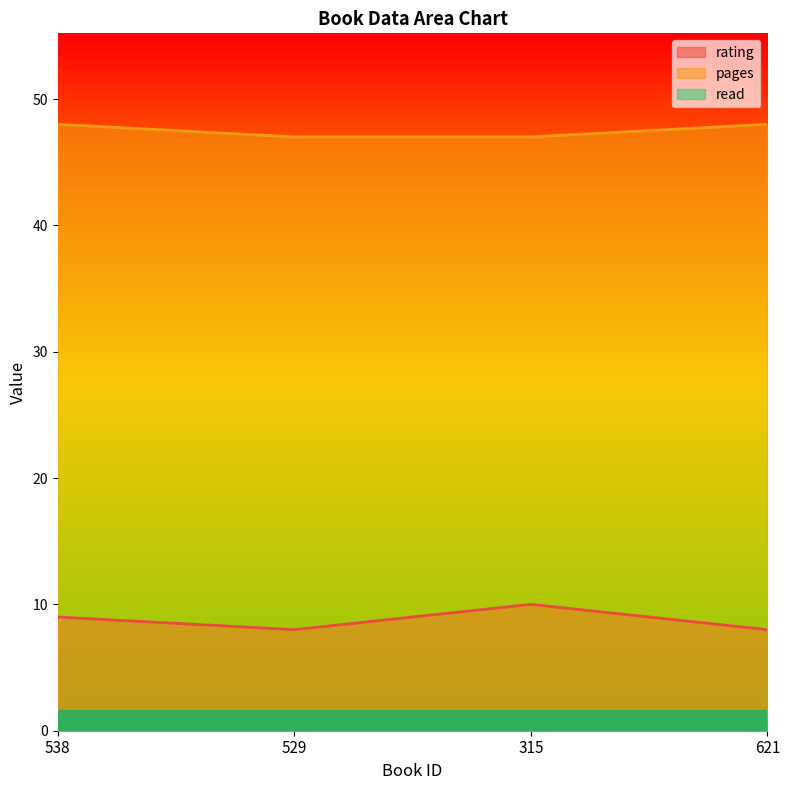

What is the label of the 2nd point from the right?

315